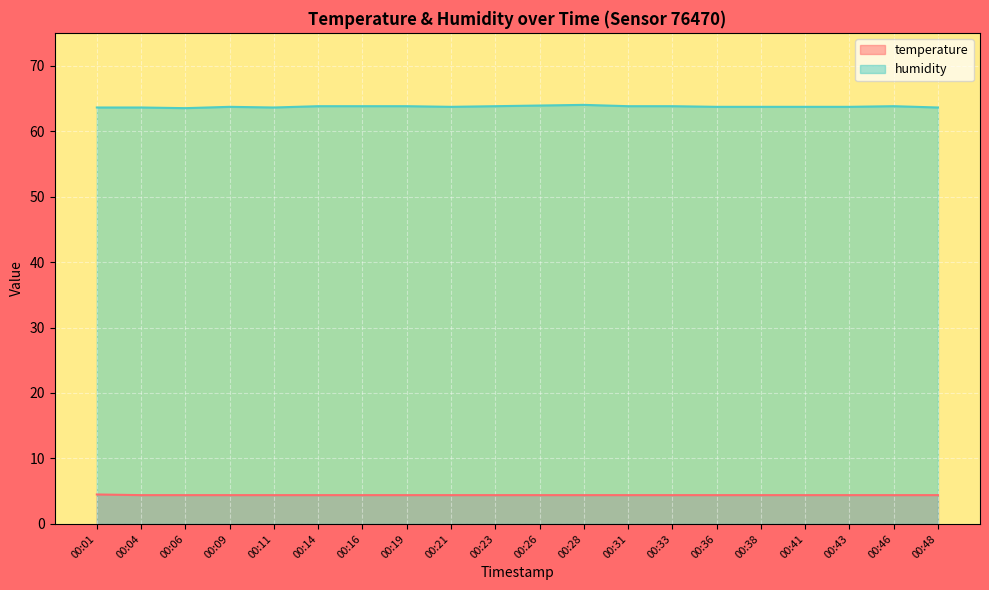

Between 00:16 and 00:46, which series saw the biggest shift?

temperature